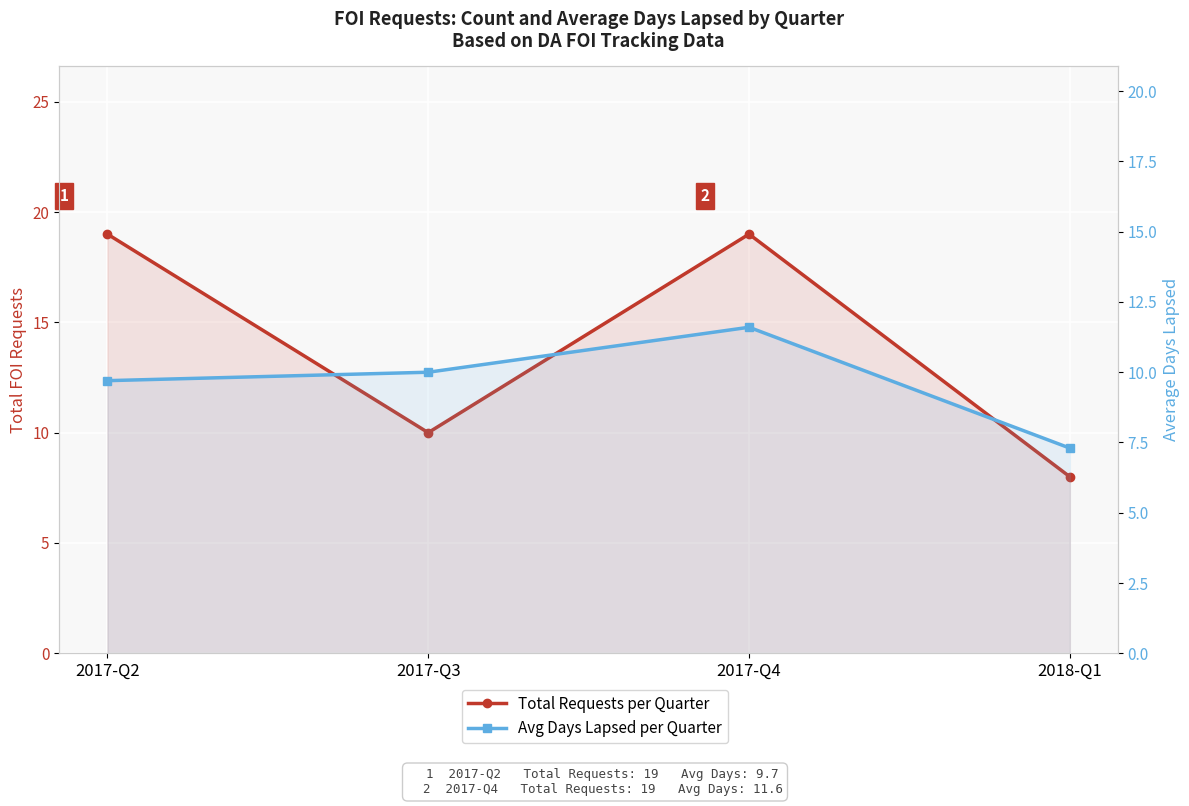

True or false: Avg Days Lapsed per Quarter has more than 0 interior local peaks.

True